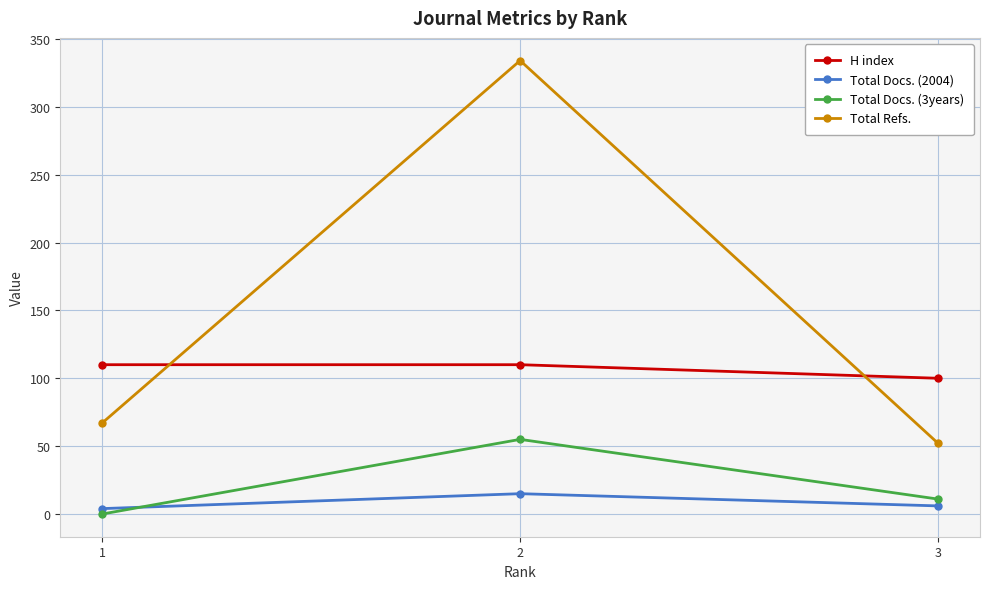

At which label does Total Docs. (3years) first exceed 11?

2